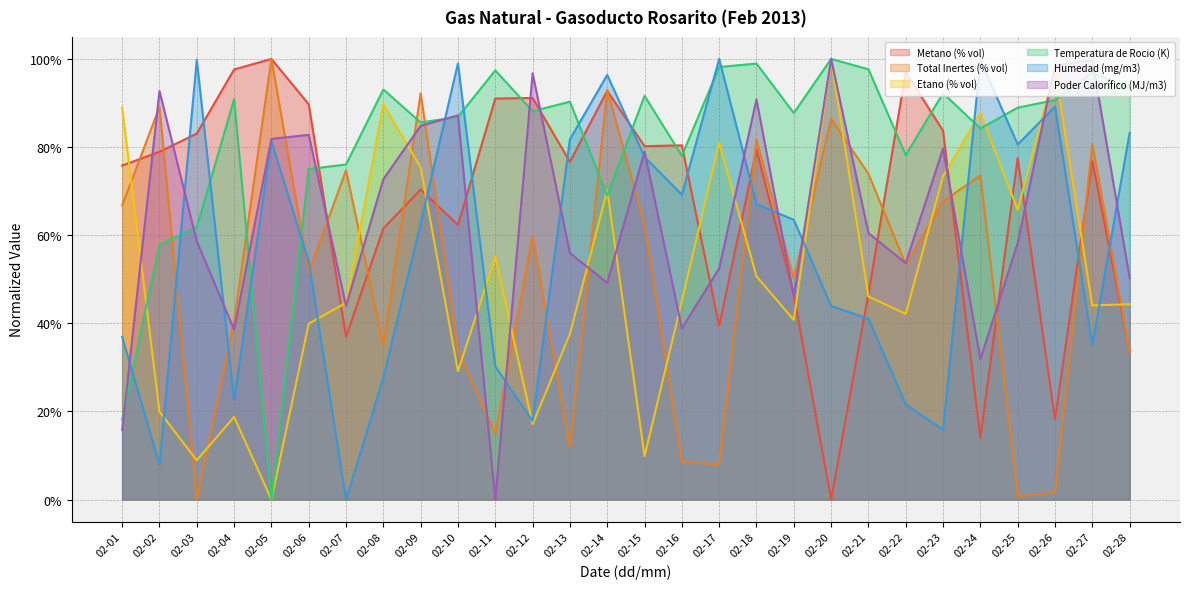

How many positive values does the Temperatura de Rocio (K) series have?

27